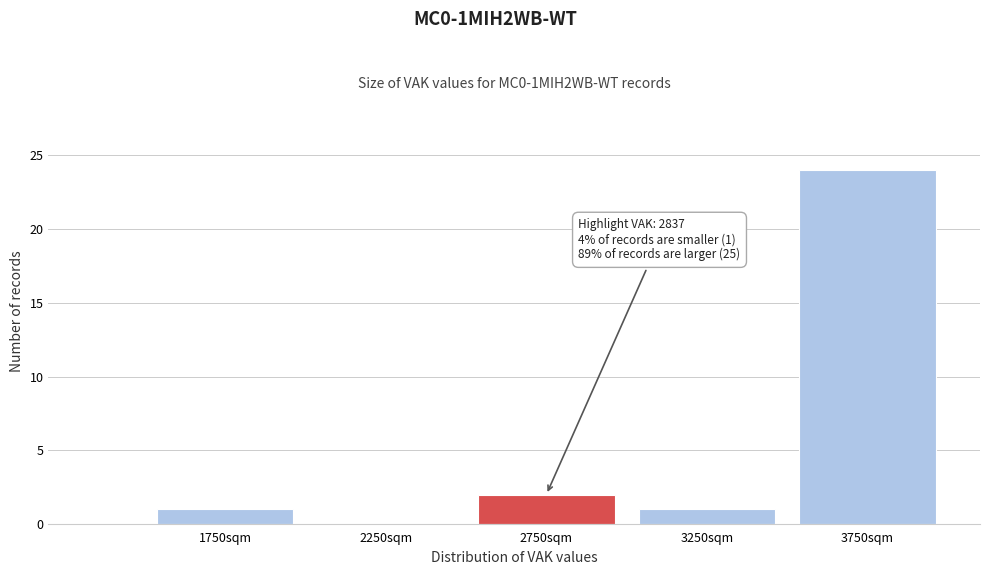

Reading right to left, what are all the values shown in this chart?

3750sqm=24	3250sqm=1	2750sqm=2	2250sqm=0	1750sqm=1